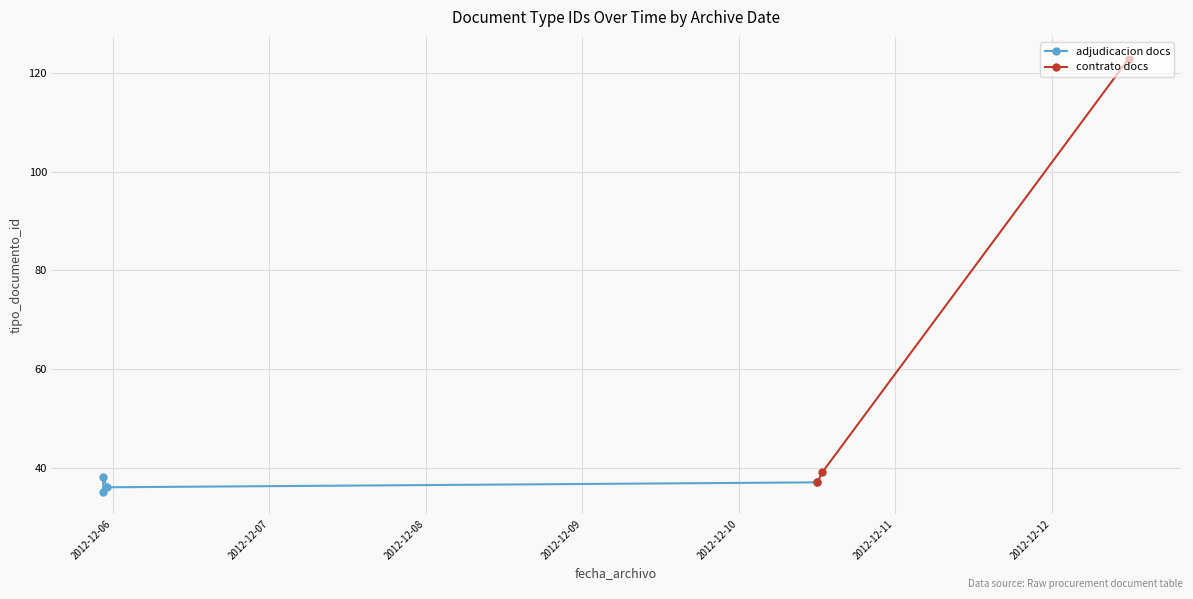

What is the label of the 6th point from the left?

2012-12-10 12:04:42